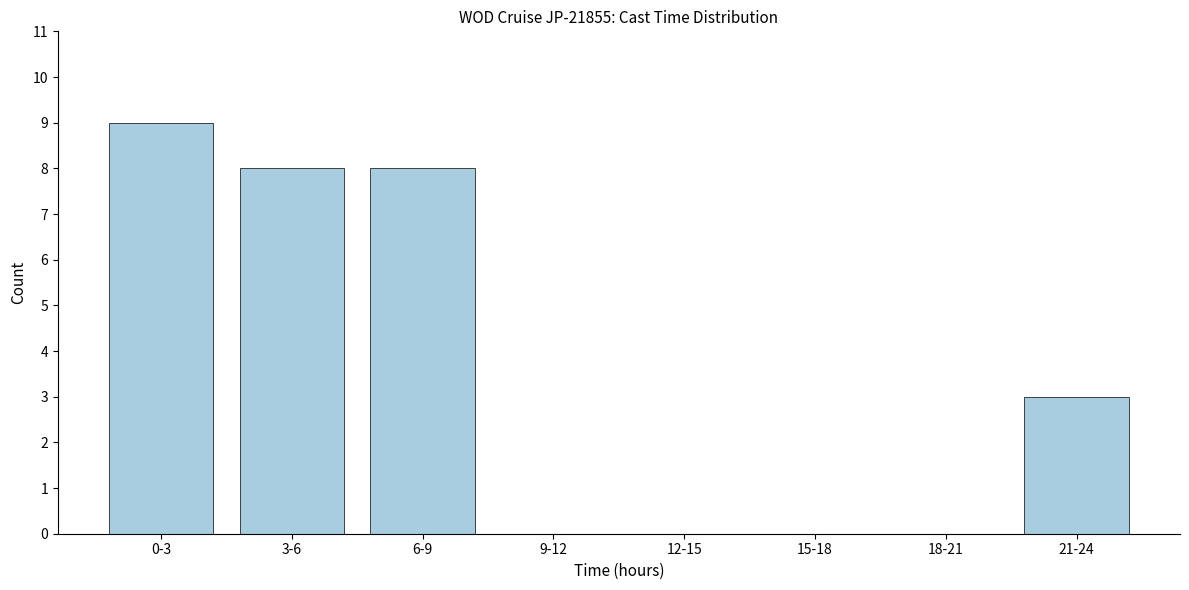

Reading left to right, extract all data points from this chart.

0-3=9	3-6=8	6-9=8	9-12=0	12-15=0	15-18=0	18-21=0	21-24=3